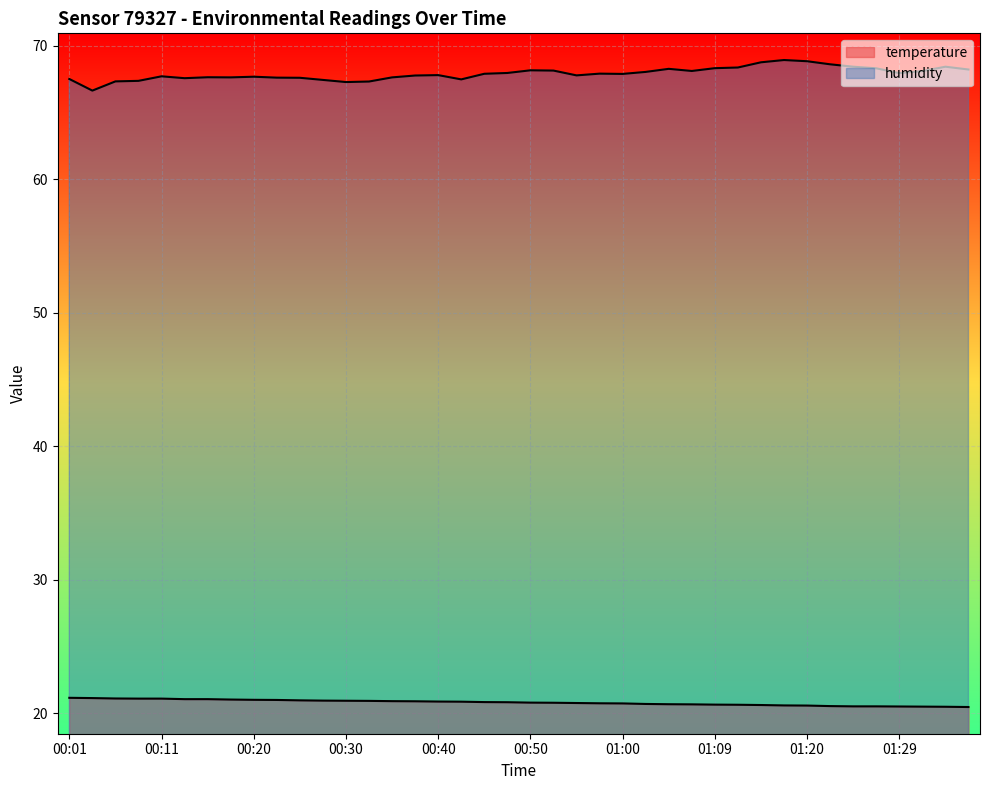

True or false: humidity and temperature cross at least once.

False